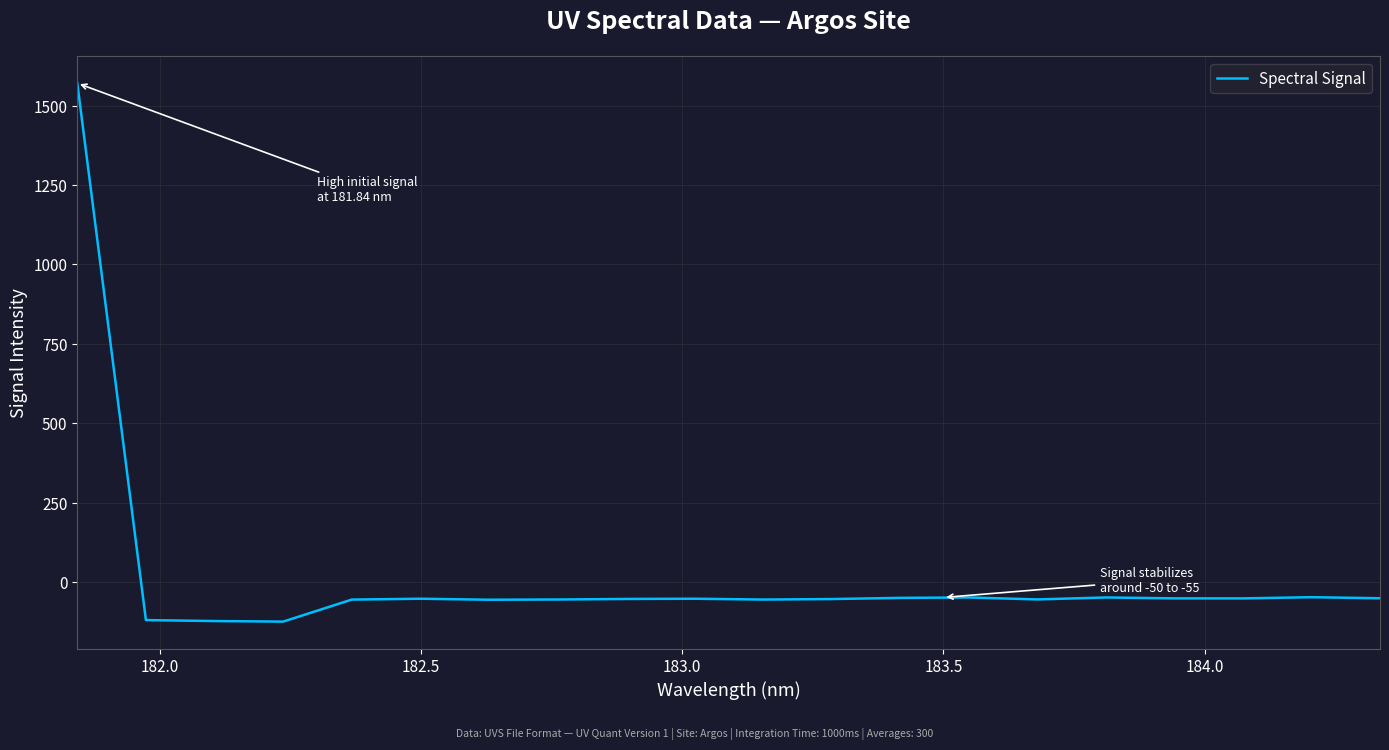

What is the difference between the maximum and minimum values?

1695.1